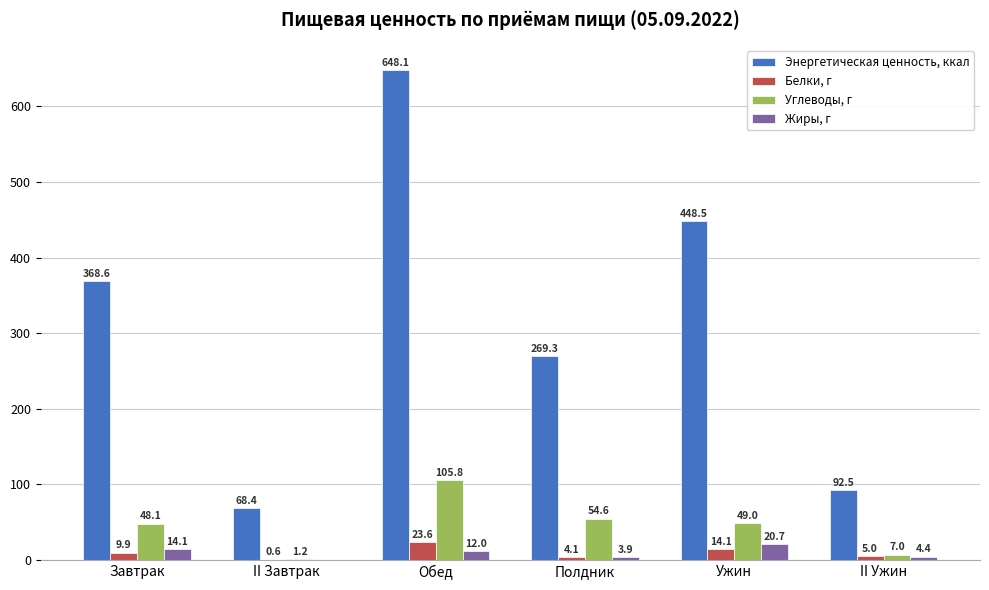

Which series changed the most between Обед and Ужин?

Энергетическая ценность, ккал